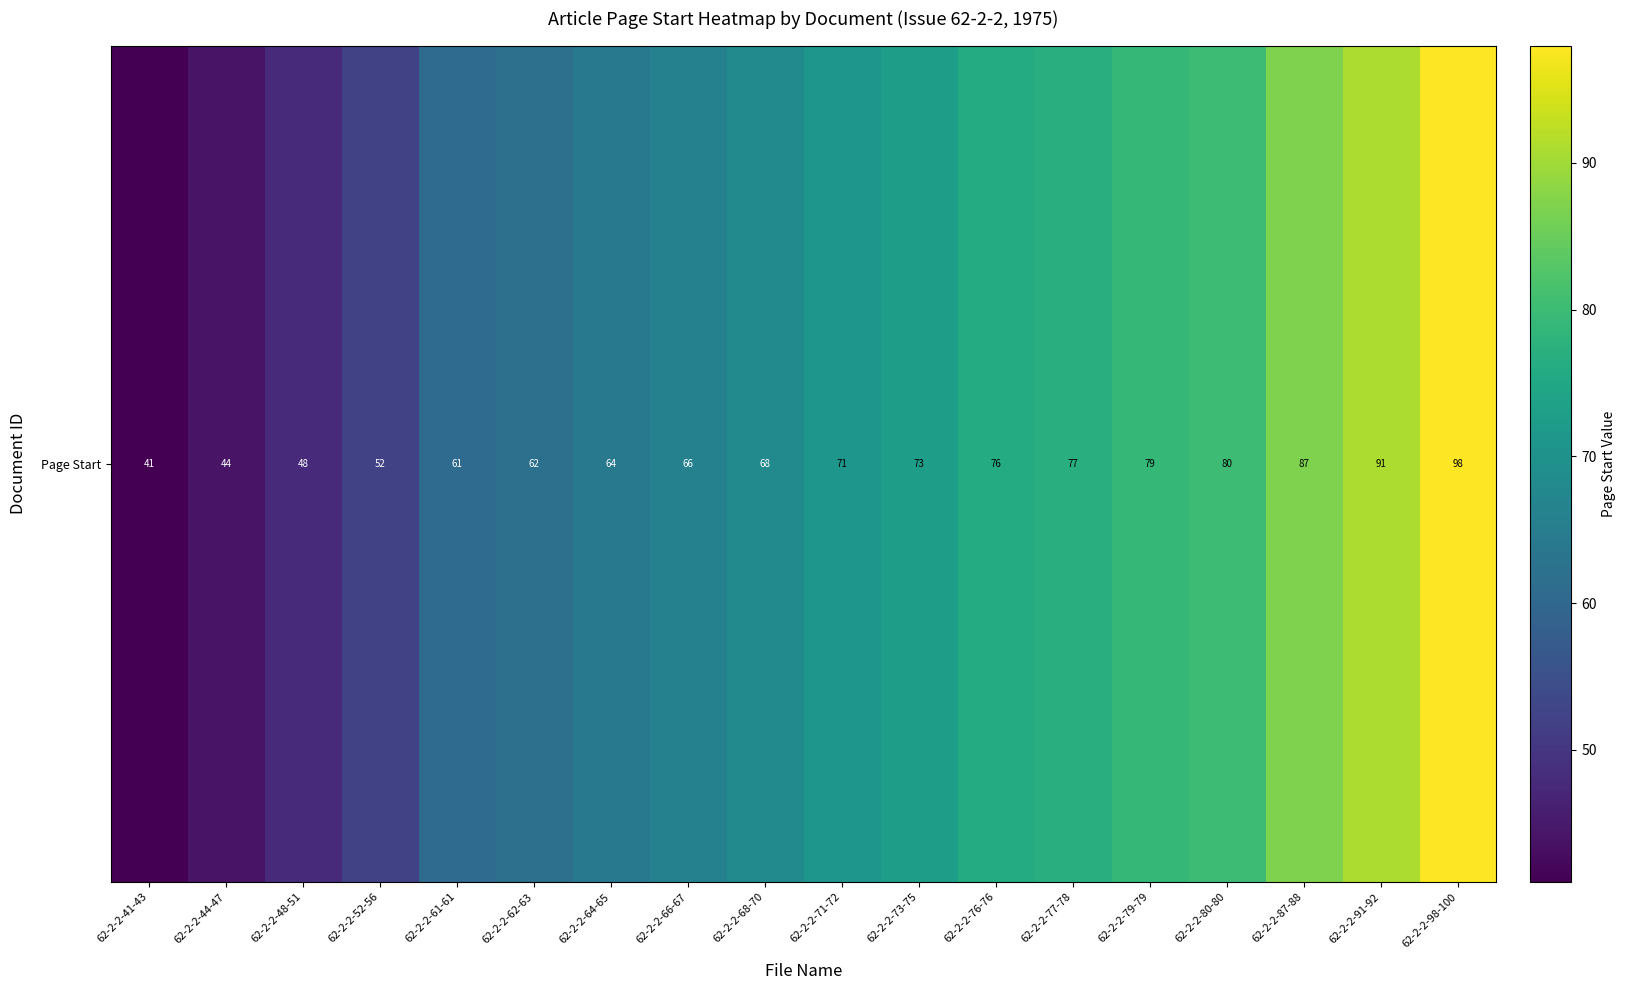

Rank the categories by value from lowest to highest.

62-2-2-41-43, 62-2-2-44-47, 62-2-2-48-51, 62-2-2-52-56, 62-2-2-61-61, 62-2-2-62-63, 62-2-2-64-65, 62-2-2-66-67, 62-2-2-68-70, 62-2-2-71-72, 62-2-2-73-75, 62-2-2-76-76, 62-2-2-77-78, 62-2-2-79-79, 62-2-2-80-80, 62-2-2-87-88, 62-2-2-91-92, 62-2-2-98-100